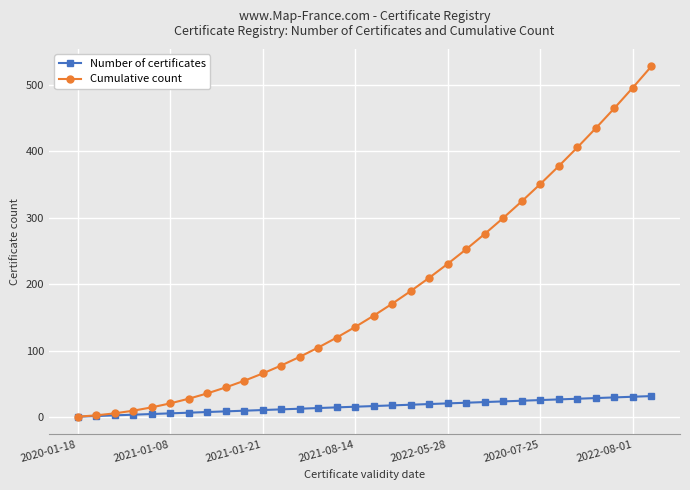

What is the difference between the maximum and minimum values in the Number of certificates series?

31